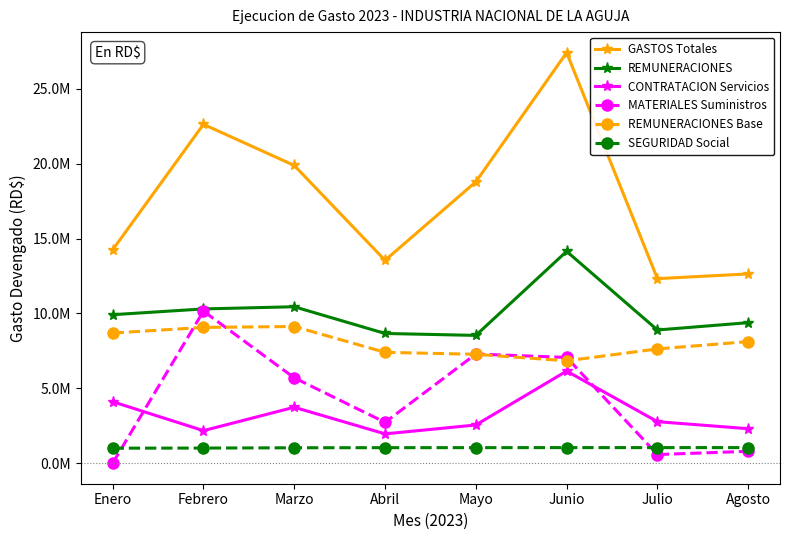

What is the label of the 8th point from the left?

Agosto